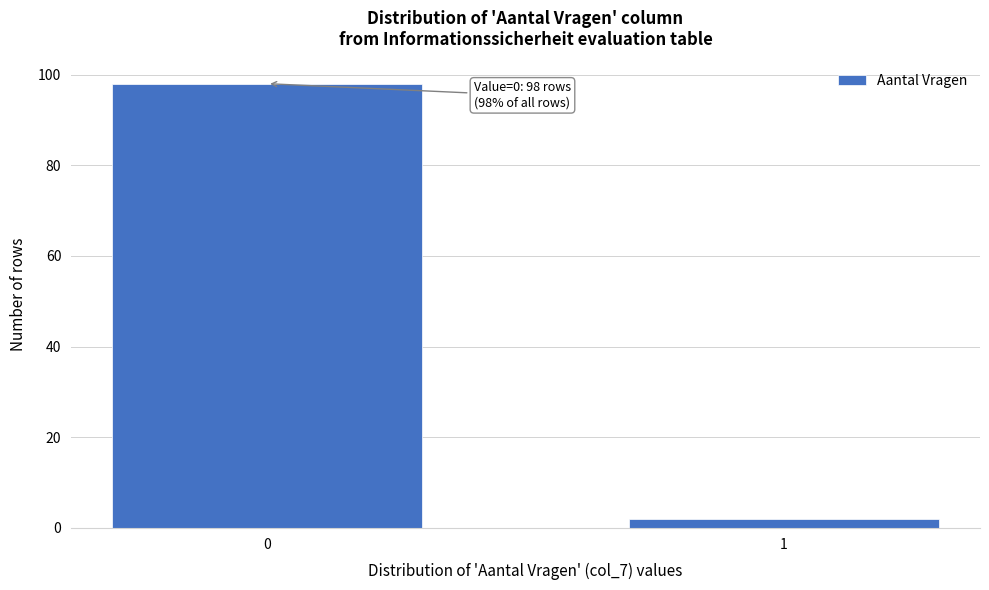

Reading left to right, transcribe all the data shown in this chart.

98	2